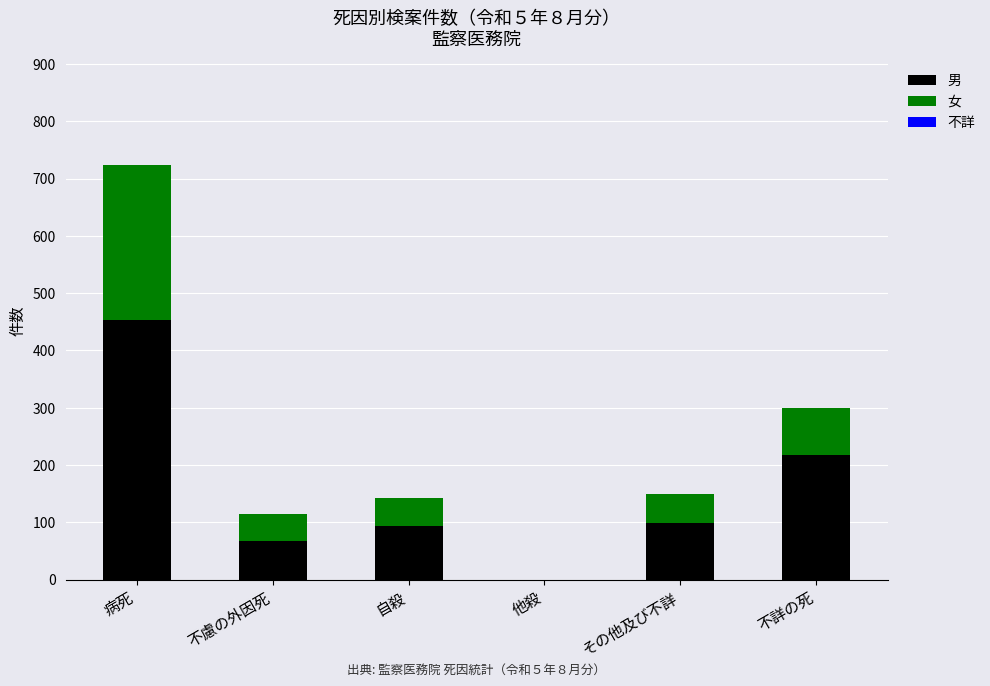

At which category is the sum across all series the highest?

病死